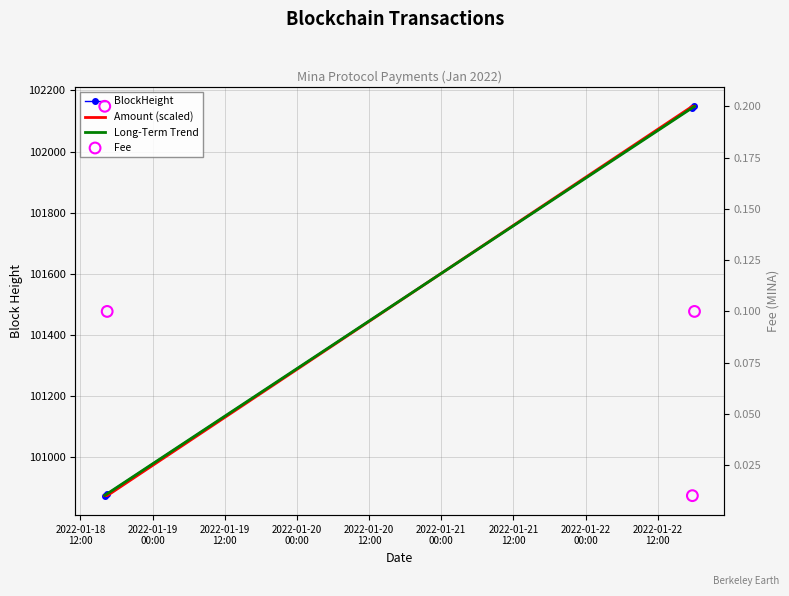

Which series reaches the maximum Y coordinate?

BlockHeight